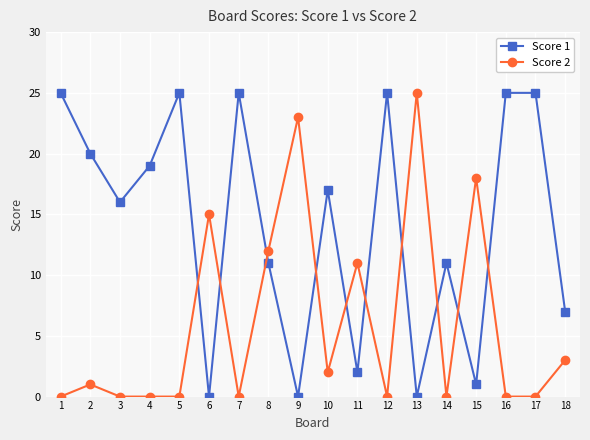

Which series has the largest total across all categories?

Score 1